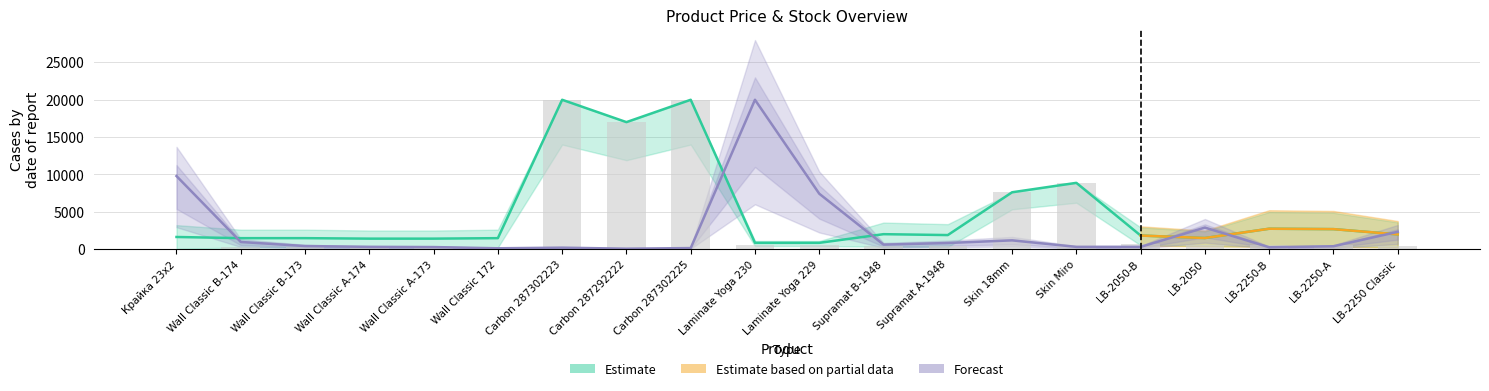

What is the greatest value displayed?

19964.2